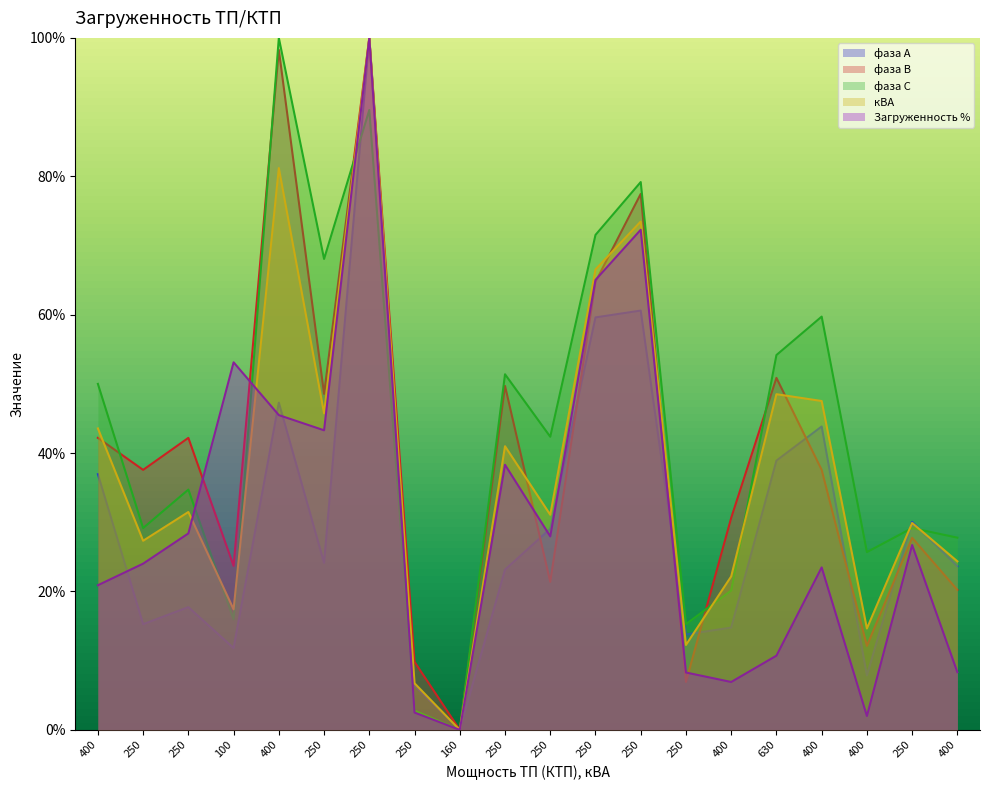

How many distinct data groups are displayed?

5